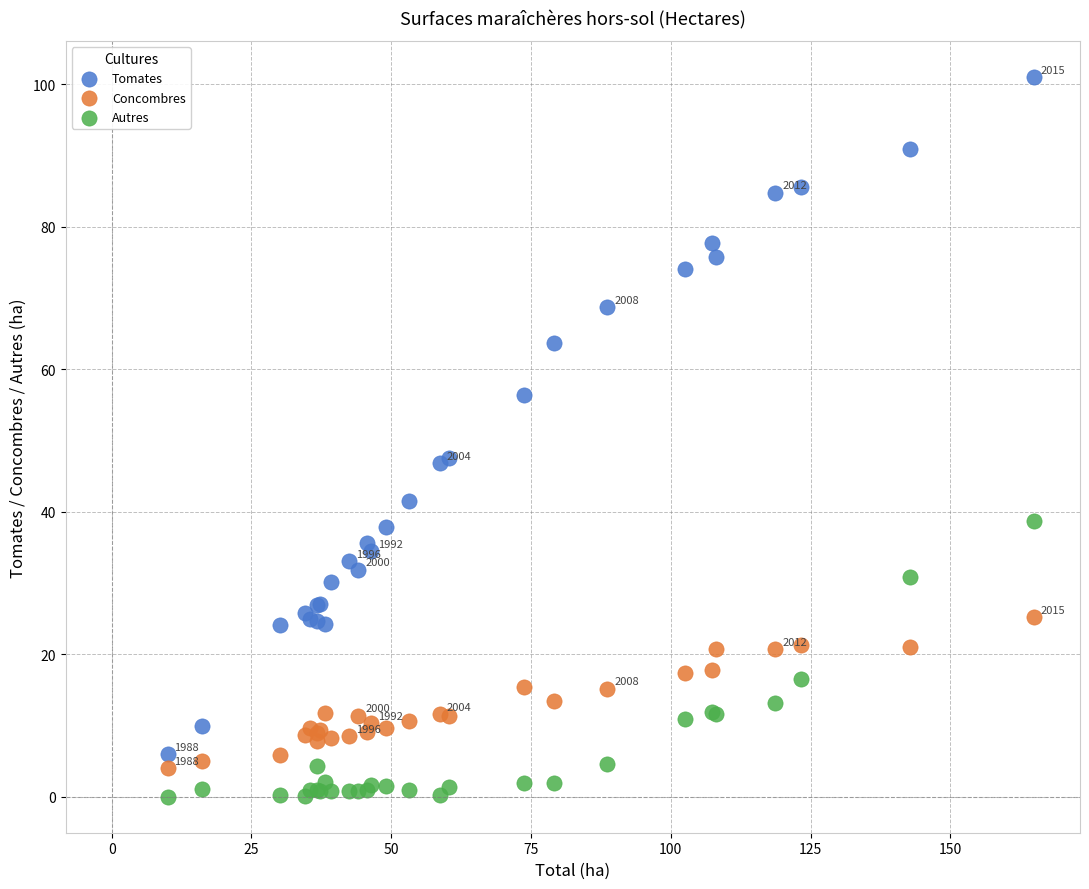

What is the X range (max minus min) for the scatter plot?

154.9